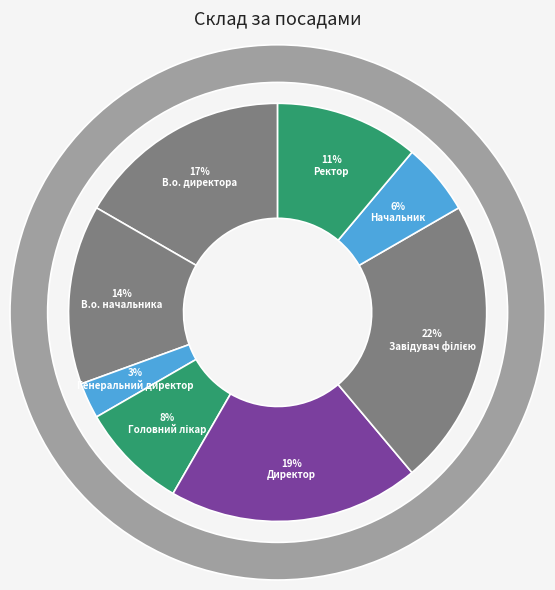

Which category has the biggest portion of the pie?

Завідувач філією